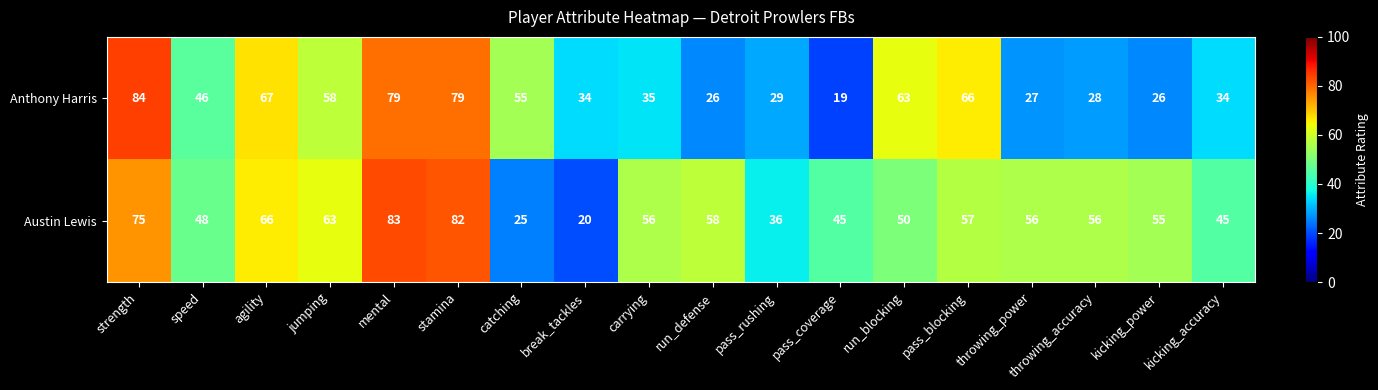

At break_tackles, list the series in order from largest to smallest.

Anthony Harris, Austin Lewis